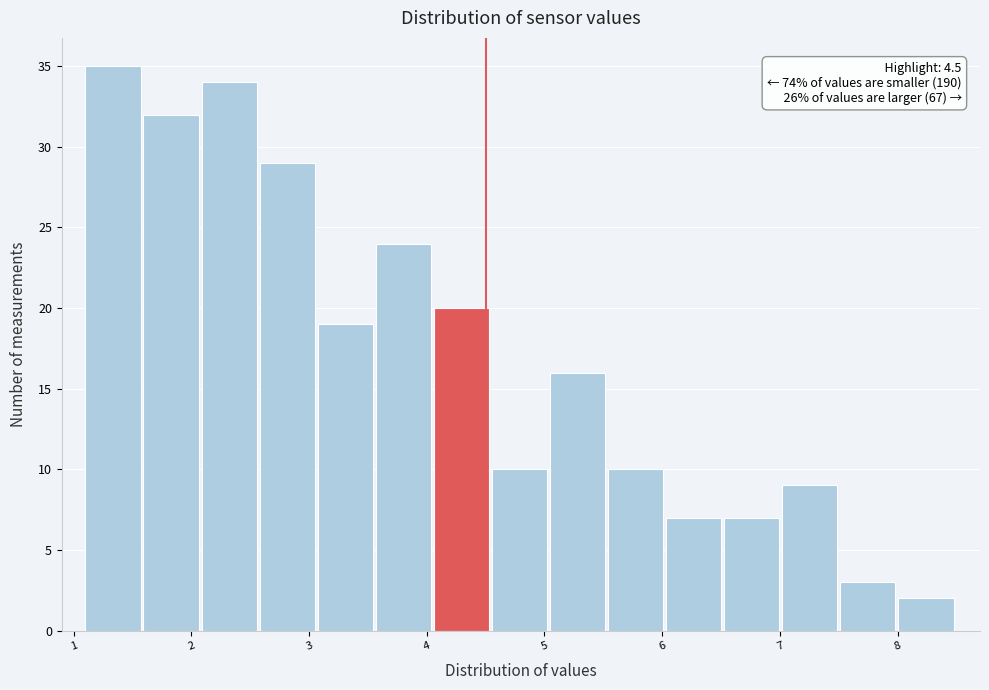

Over which range of the x-axis is the bar tallest?

1.1 to 1.6